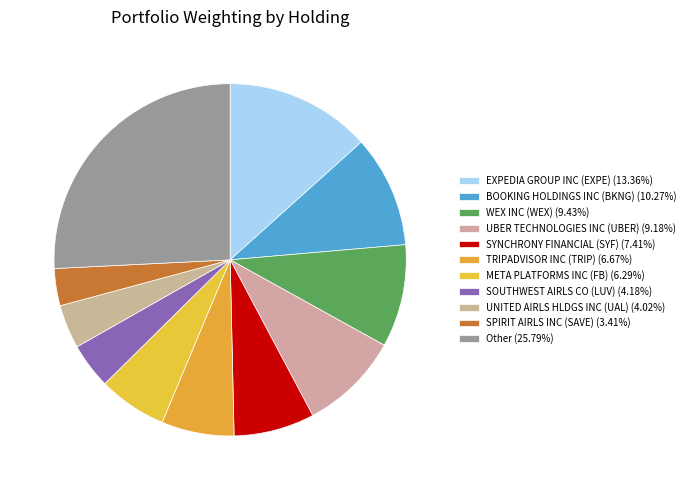

To the nearest percent, what percentage of the pie is UNITED AIRLS HLDGS INC (UAL)?

4%